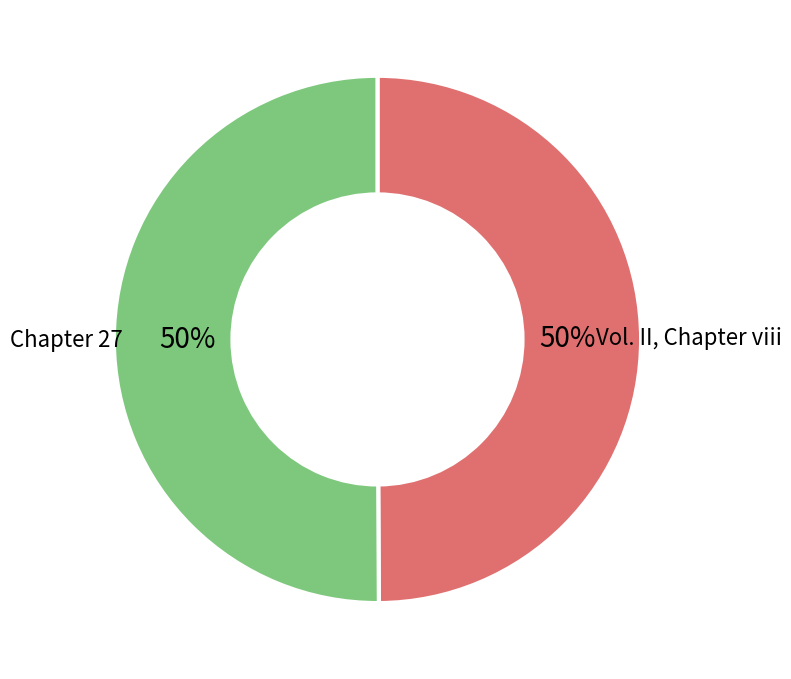

To the nearest percent, what is the average slice percentage?

50%